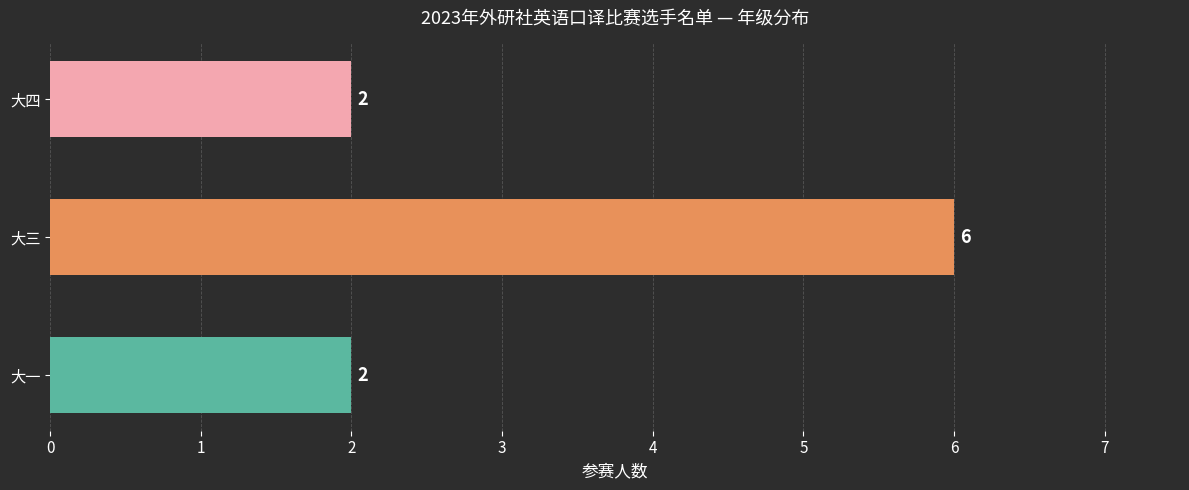

Approximately how many times larger is the value at 大四 compared to 大三?

0.3